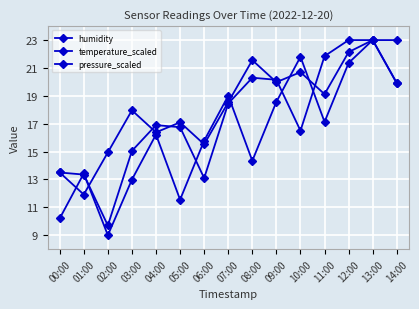

Between 02:00 and 06:00, which series saw the biggest shift?

humidity